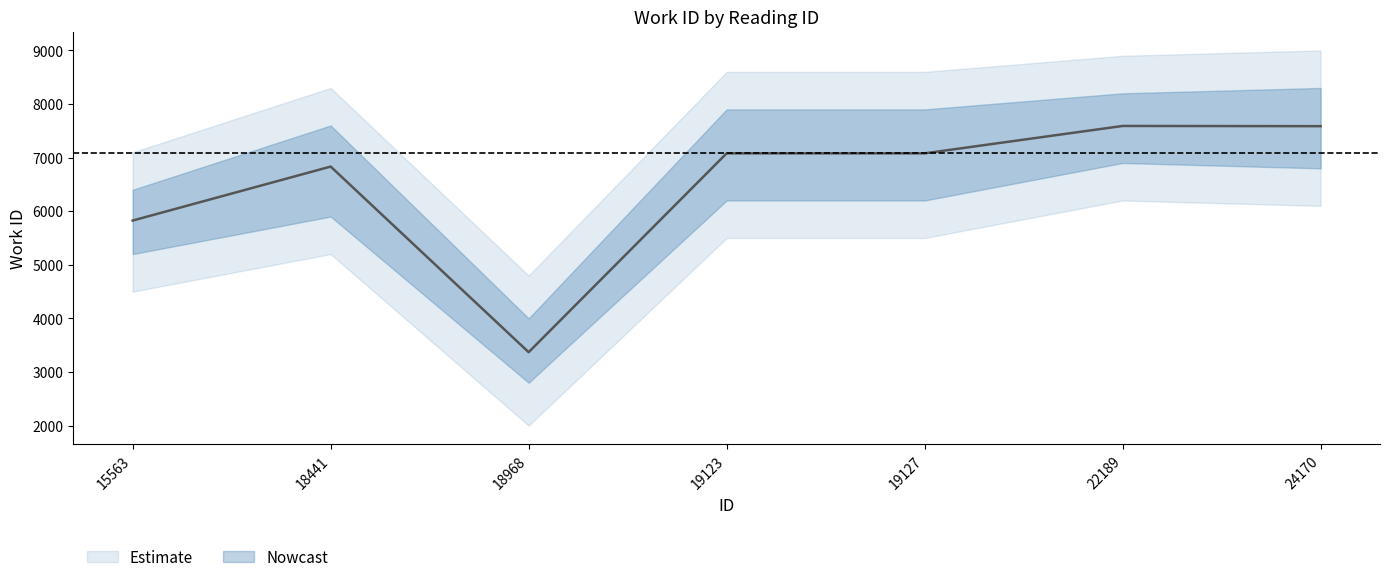

What is the value of the 7th point from the left?

7587